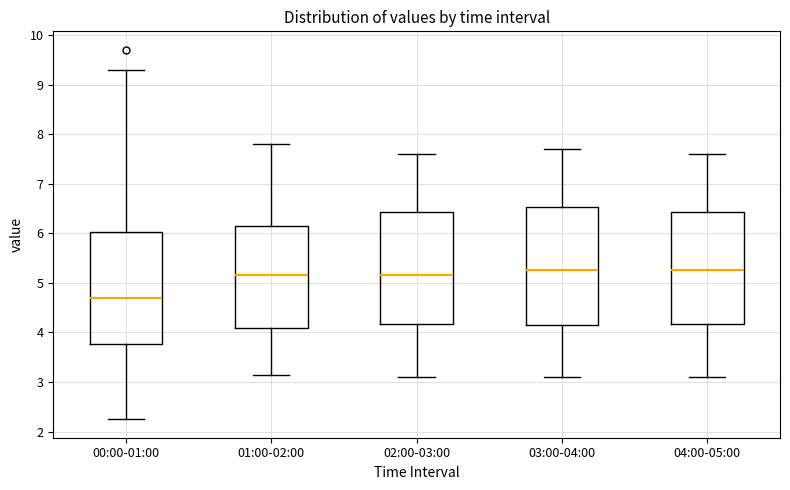

Reading left to right, transcribe this box plot: for each box, give where its median line is, the range the box spans, and where its two whiskers end, as read against the y-axis. The values are not printed on the chart, so give them approximately, as read against the axis.

00:00-01:00: median 4.7, box 3.8 to 6.0, whiskers 2.3 to 9.3
01:00-02:00: median 5.2, box 4.1 to 6.2, whiskers 3.2 to 7.8
02:00-03:00: median 5.2, box 4.2 to 6.4, whiskers 3.1 to 7.6
03:00-04:00: median 5.3, box 4.2 to 6.5, whiskers 3.1 to 7.7
04:00-05:00: median 5.3, box 4.2 to 6.4, whiskers 3.1 to 7.6